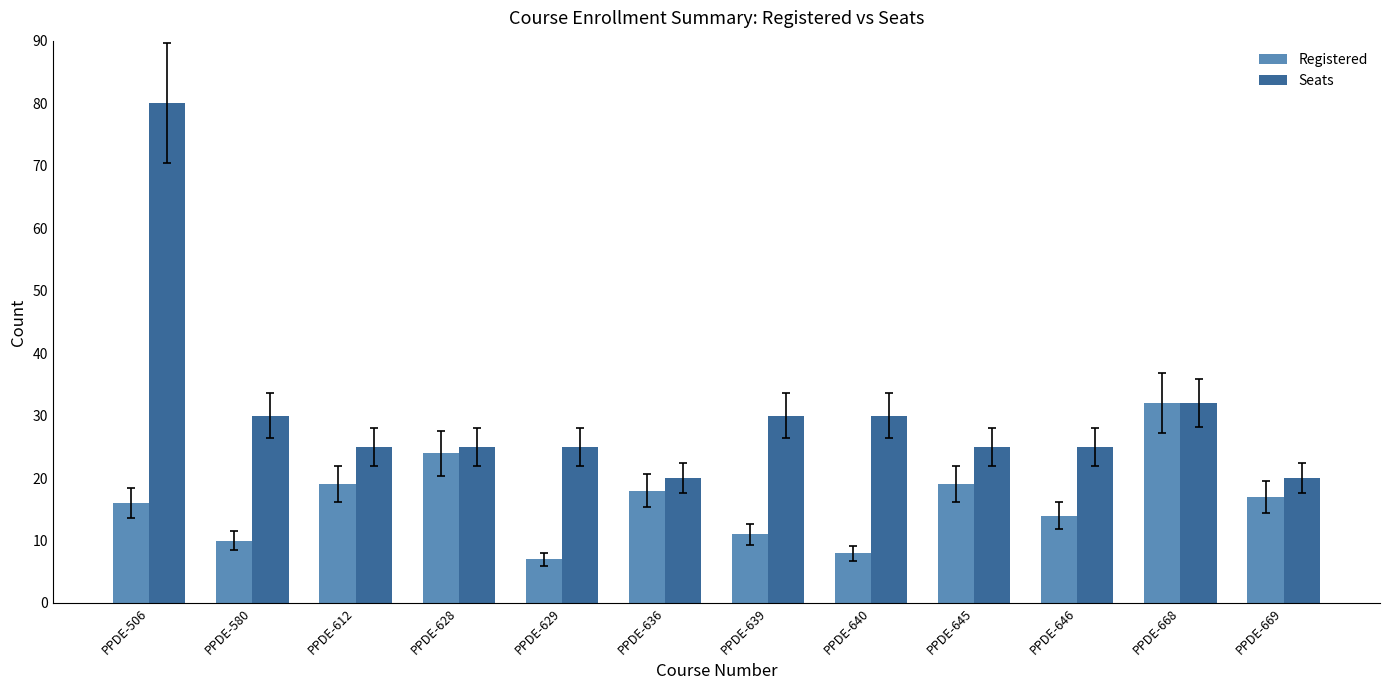

What is the difference between the maximum and second lowest values in the Registered series?

24